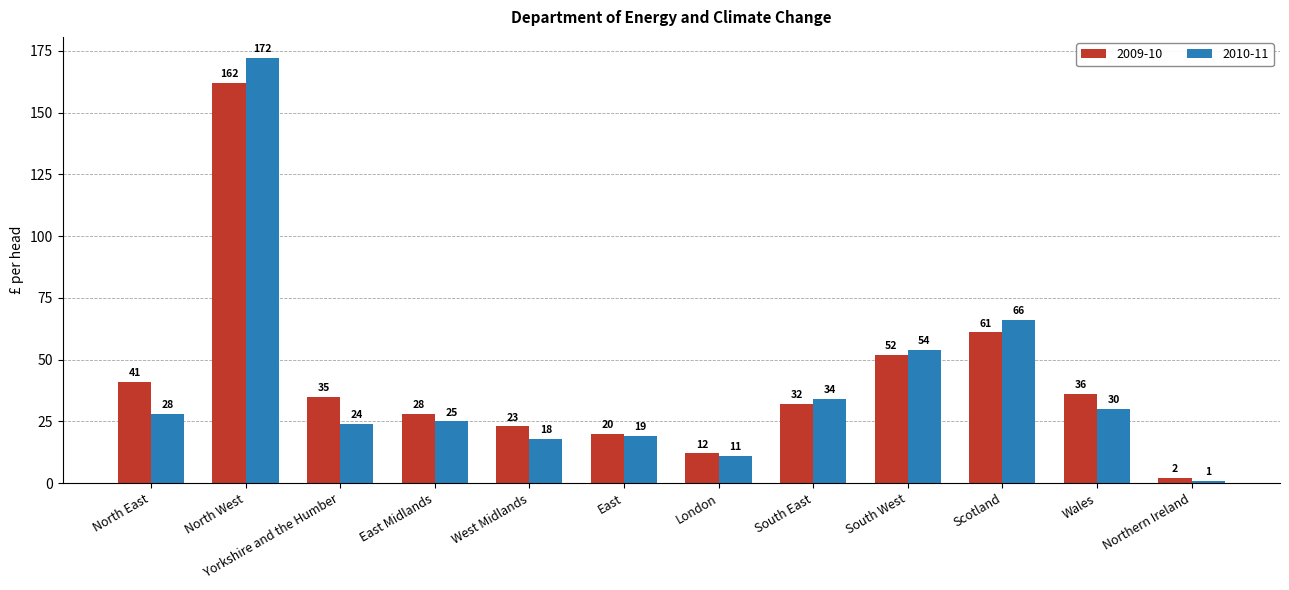

At which label does 2010-11 reach its peak?

North West